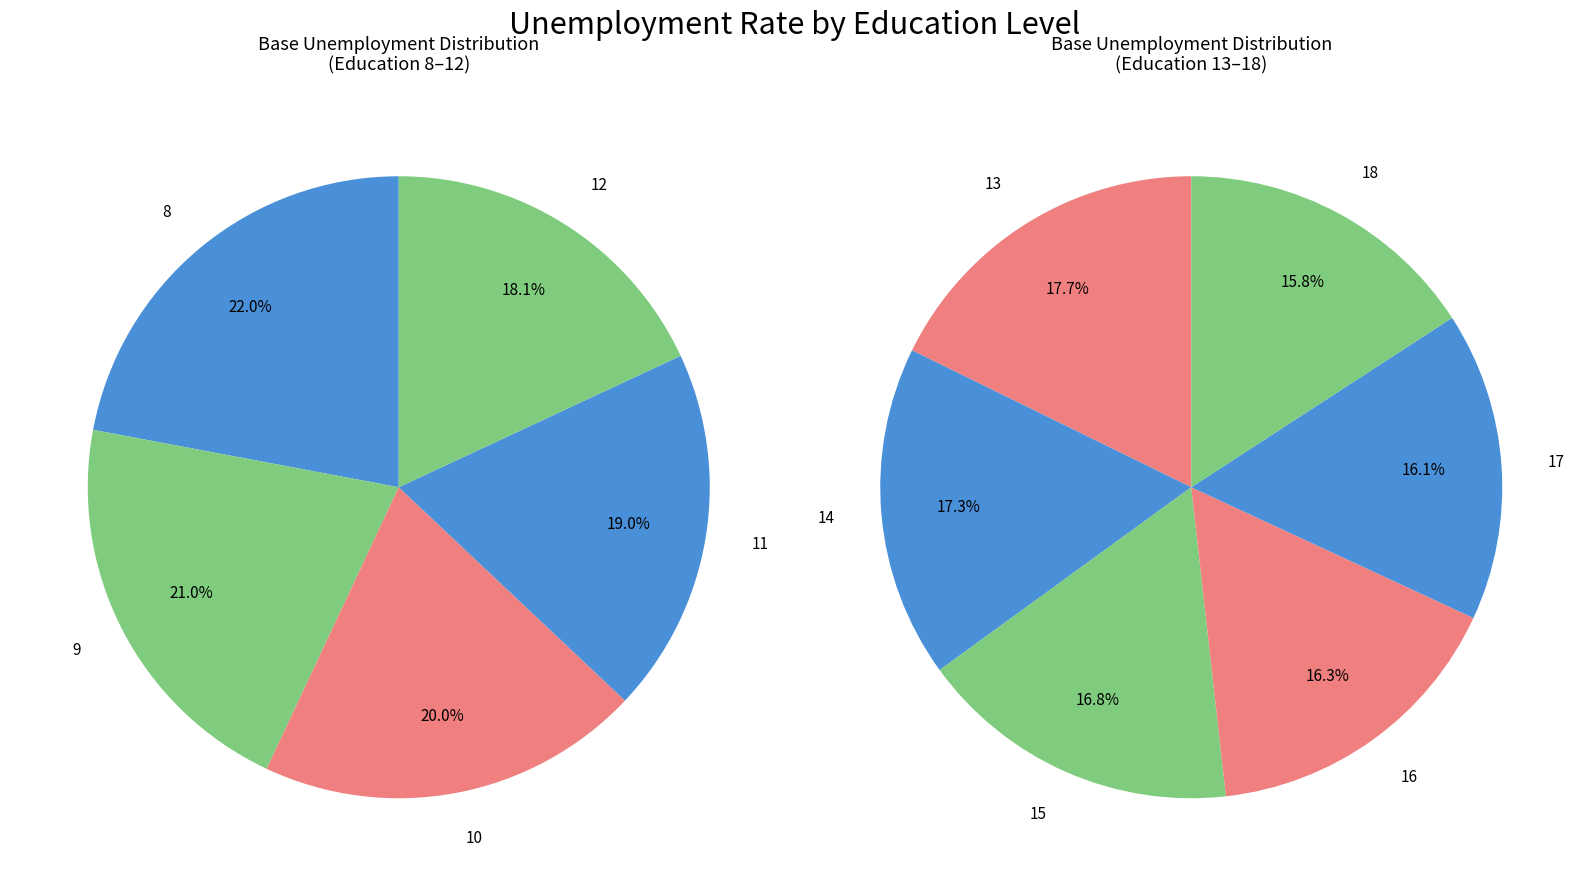

Which has a higher value, 10 or 14?

10